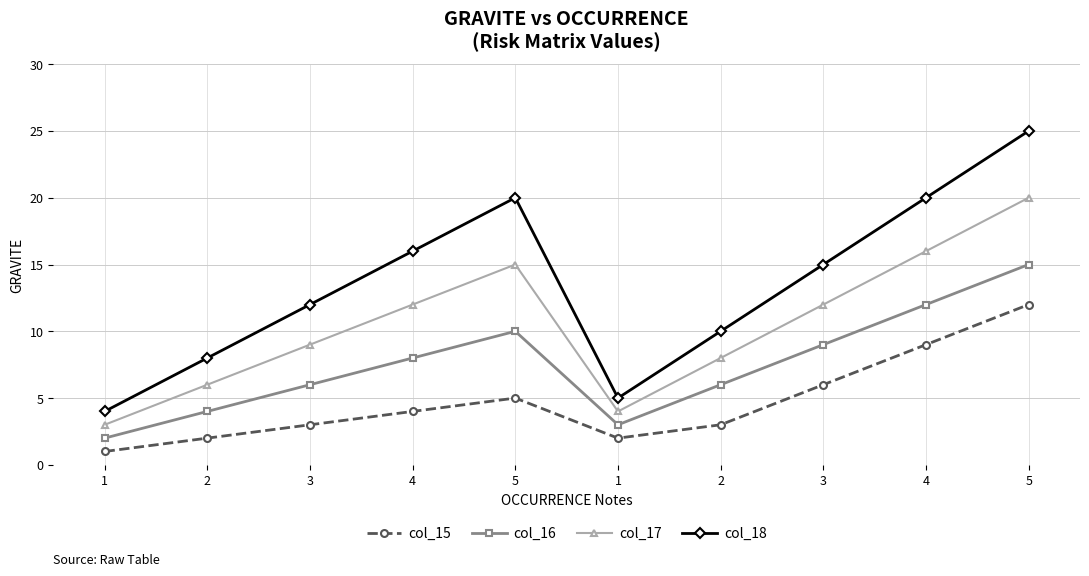

What is the average value of the col_15 series?

5